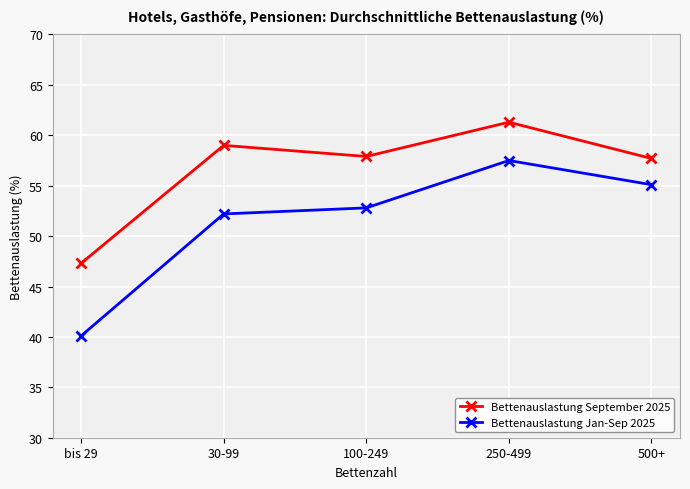

What is the value of the Bettenauslastung September 2025 point at the 5th from the left?

57.7